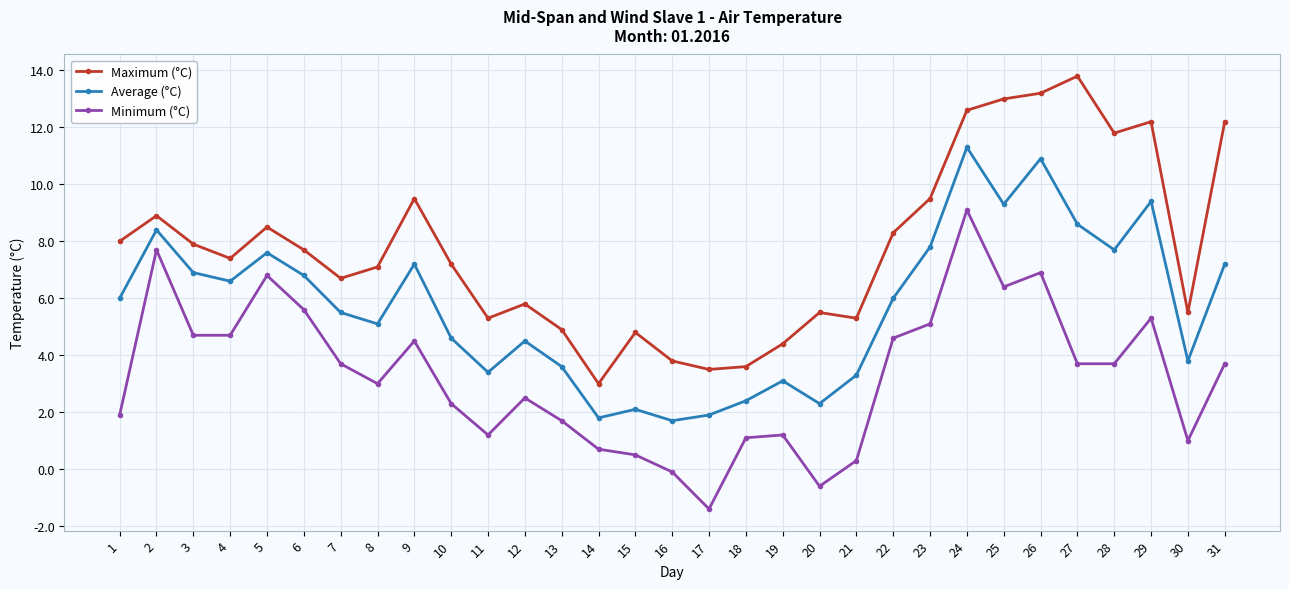

How many lines are shown in the chart?

3